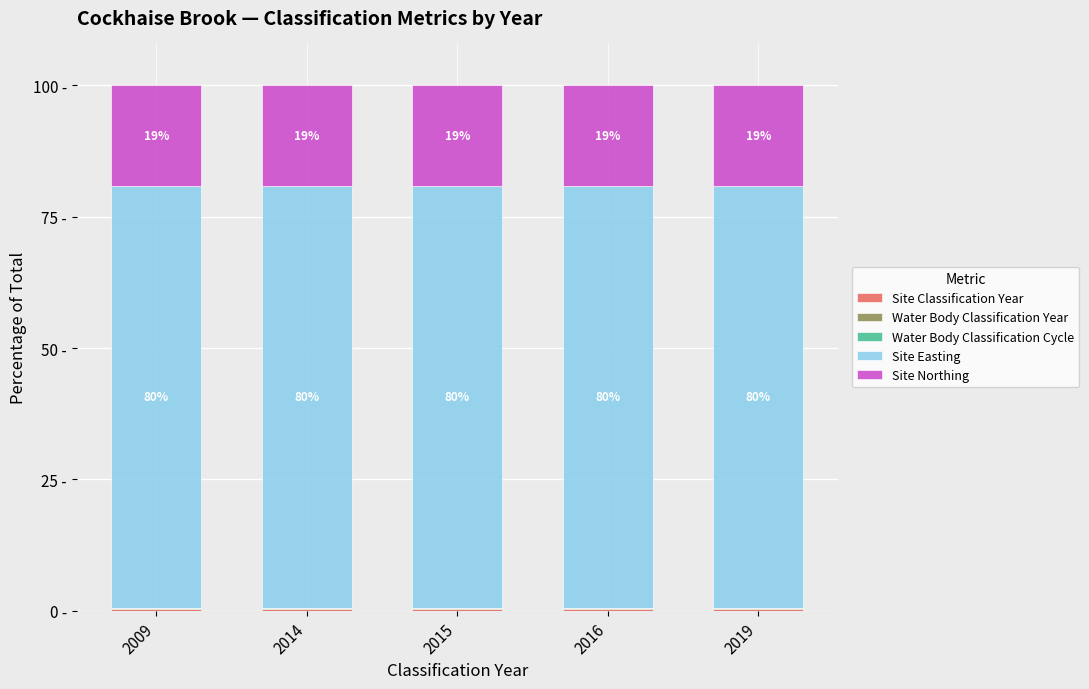

Are the bars grouped side by side (vs. stacked)?

No